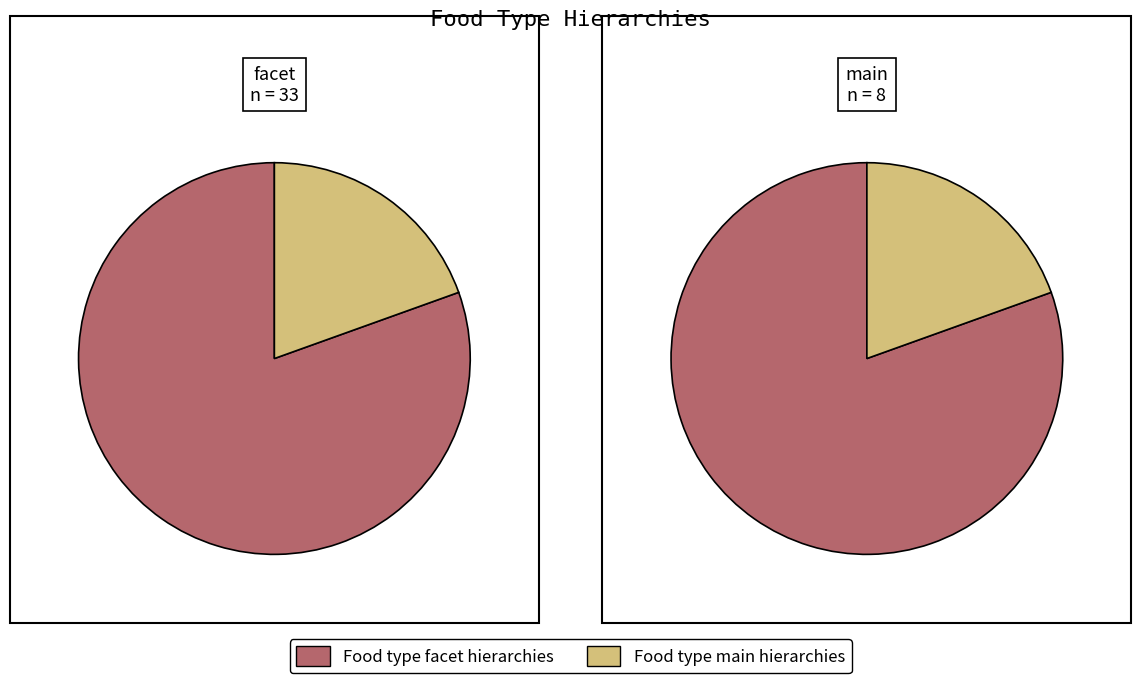

Rank the categories by value from highest to lowest.

Food type facet hierarchies, Food type main hierarchies